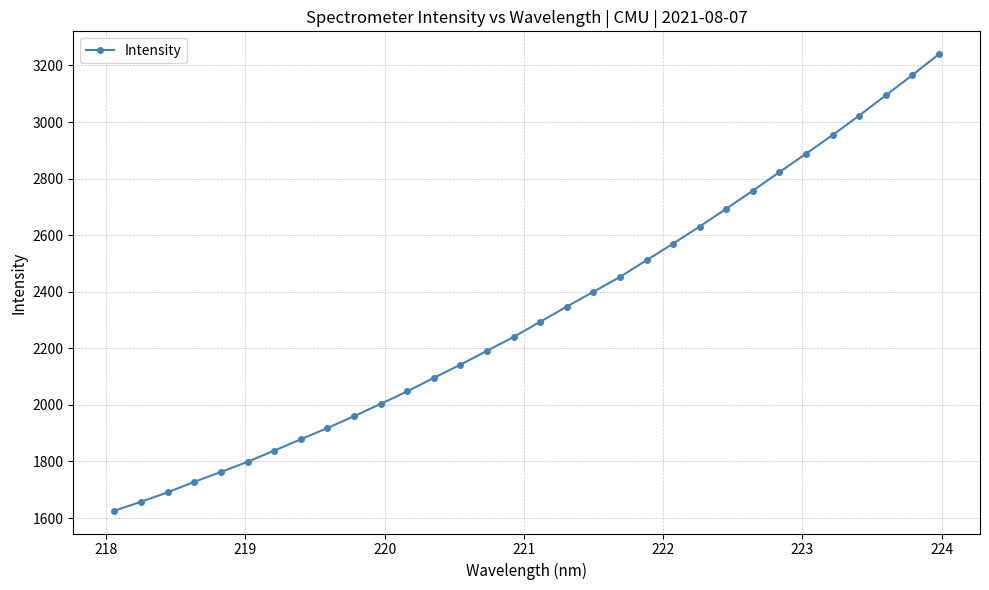

What is the difference between the second highest and minimum values?

1539.5